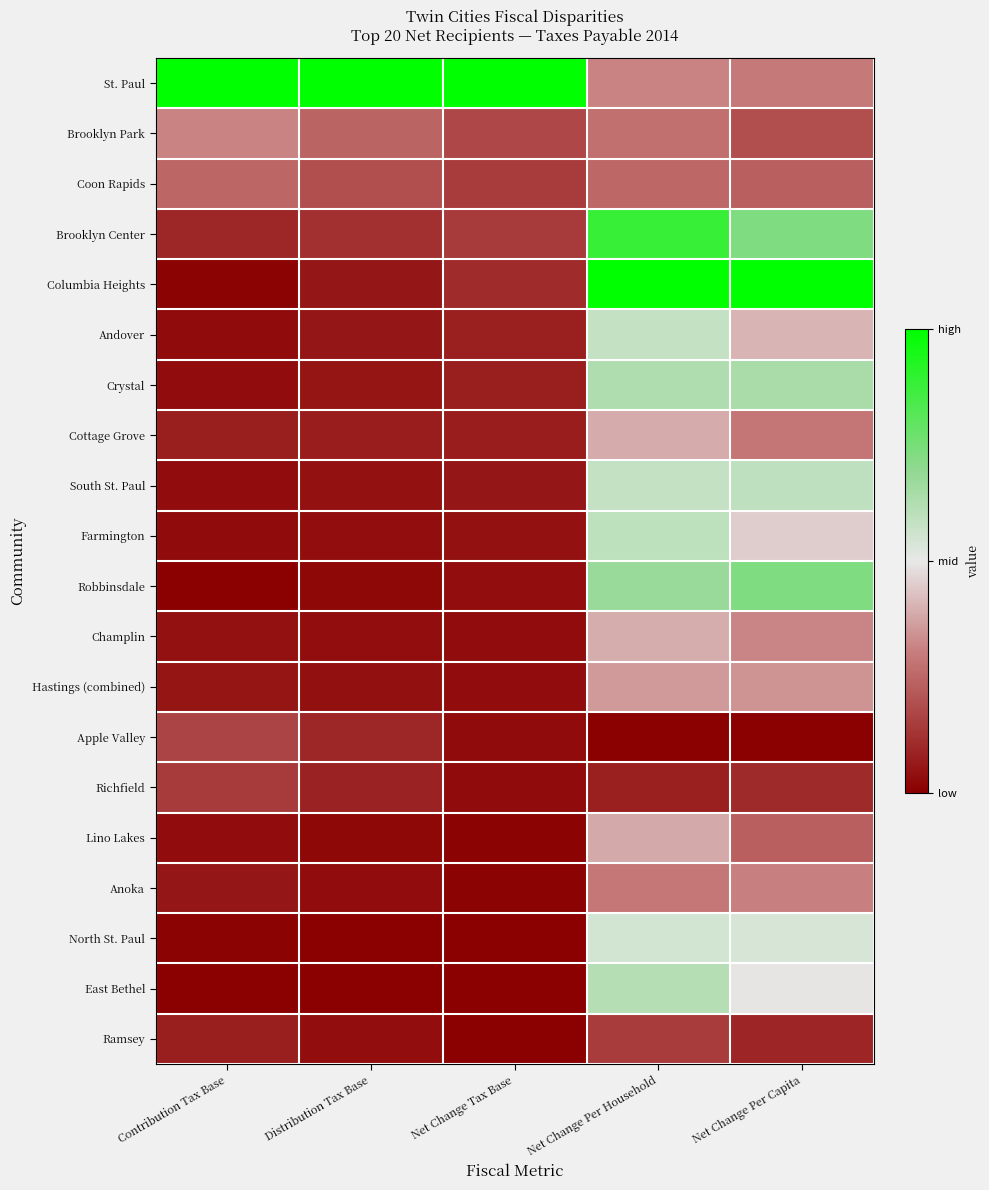

What is the total value across all series at Distribution Tax Base?

2.3